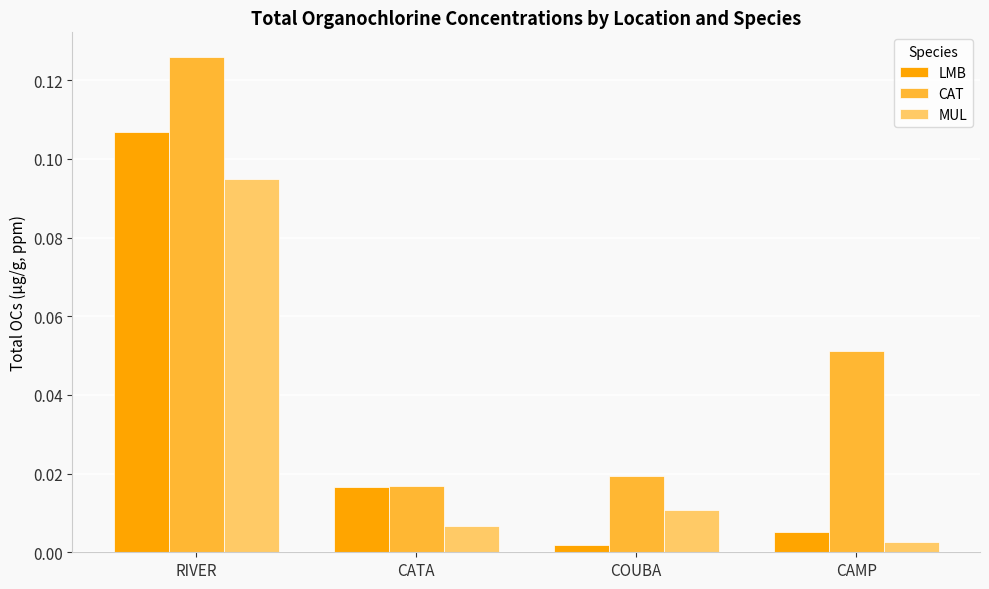

Where is MUL nearest to the value 0?

CAMP